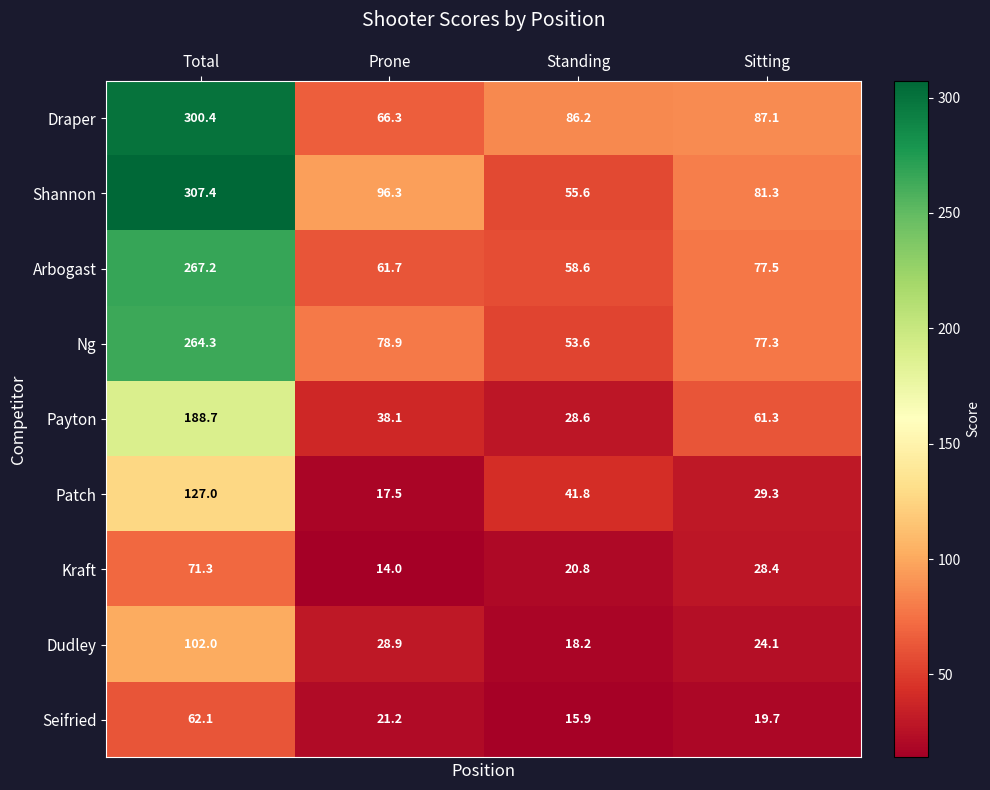

At how many categories does at least one series exceed 152?

1